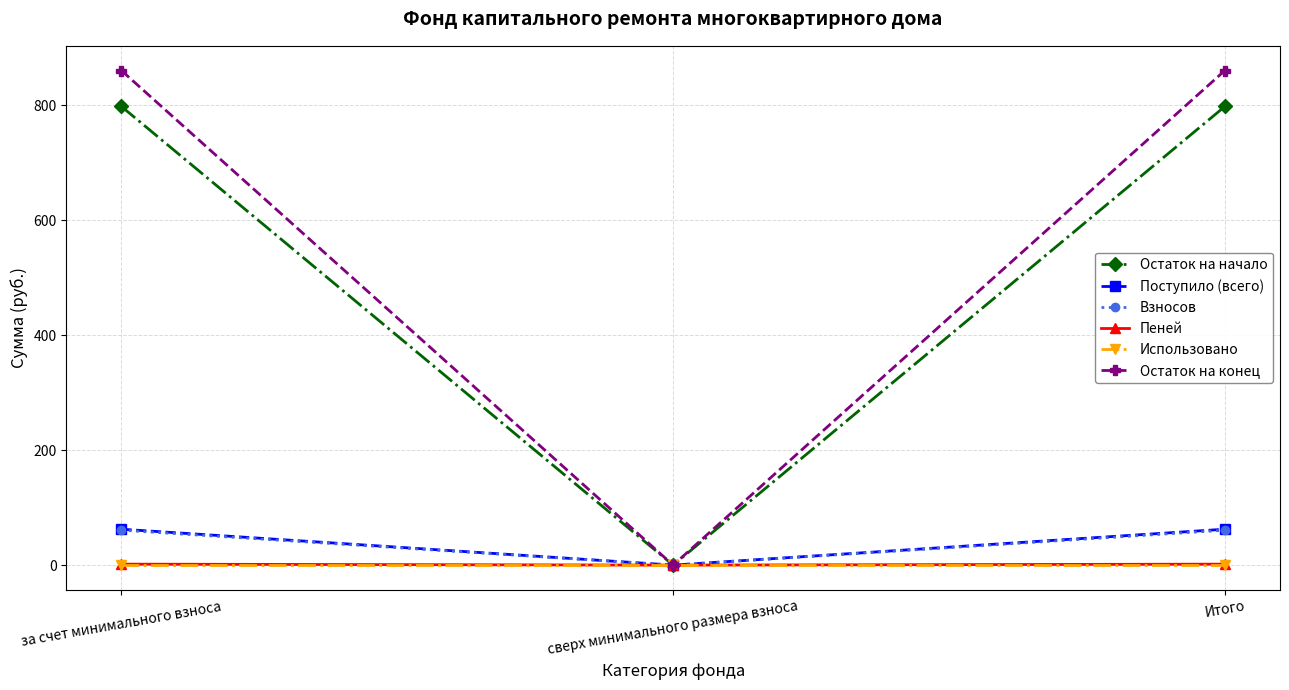

What is the label of the 1st point from the right?

Итого